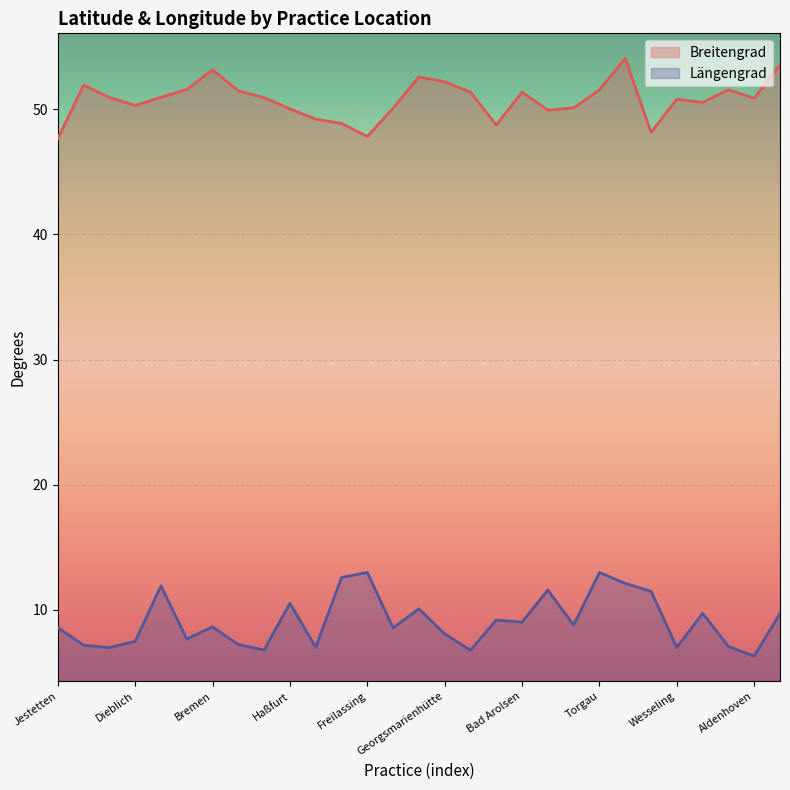

Reading right to left, transcribe all the data shown in this chart.

Breitengrad: 53.6	50.9	51.6	50.6	50.8	48.2	54.1	51.6	50.1	49.9	51.4	48.8	51.4	52.2	52.6	50.1	47.8	48.9	49.2	50.0	50.9	51.5	53.2	51.6	51.0	50.3	51.0	51.9	47.7
Längengrad: 9.7	6.3	7.1	9.7	7.0	11.5	12.1	13.0	8.8	11.6	9.0	9.2	6.8	8.1	10.1	8.5	13.0	12.6	7.0	10.5	6.8	7.2	8.6	7.7	11.9	7.5	7.0	7.2	8.6